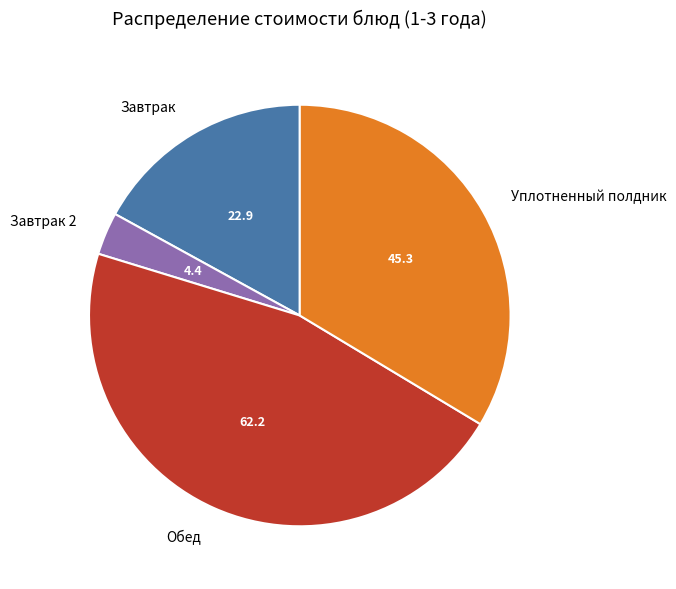

Is there a majority slice in this chart?

No